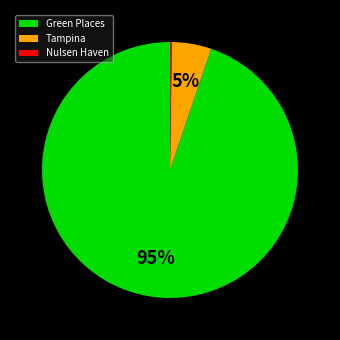

What percentage is the Green Places slice, to the nearest percent?

95%